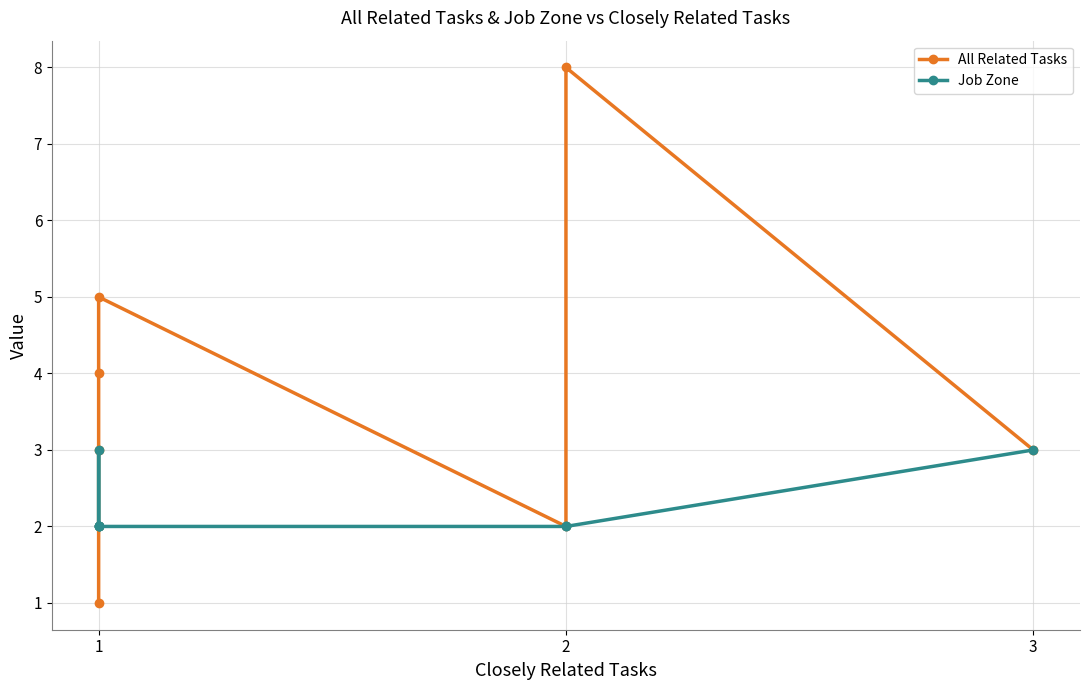

Is the value of All Related Tasks at 1 greater than the value of Job Zone at 1?

Yes